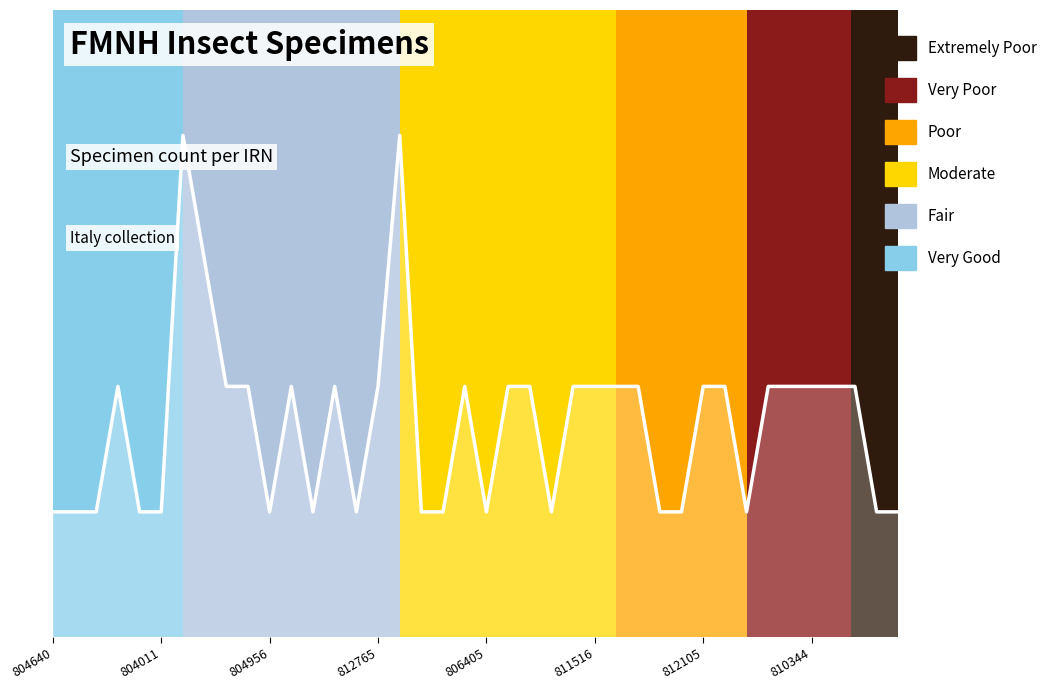

What is the value of the 28th point from the left?

2